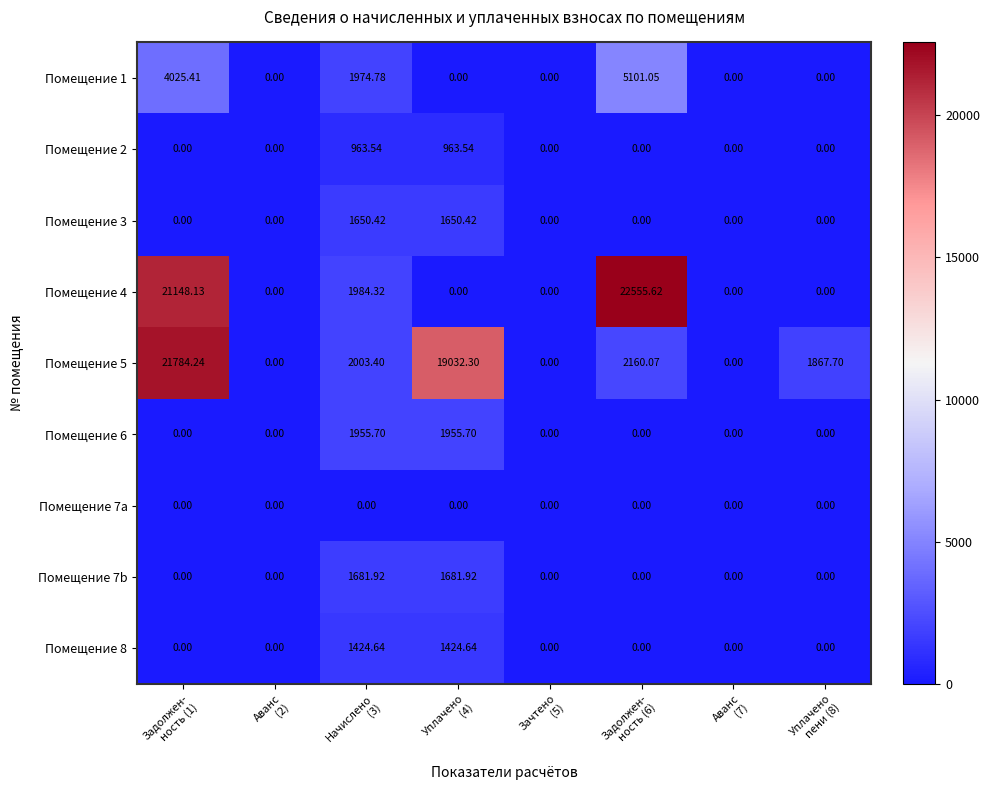

Rank the series by their maximum value, from lowest to highest.

Помещение 7a, Помещение 2, Помещение 8, Помещение 3, Помещение 7b, Помещение 6, Помещение 1, Помещение 5, Помещение 4